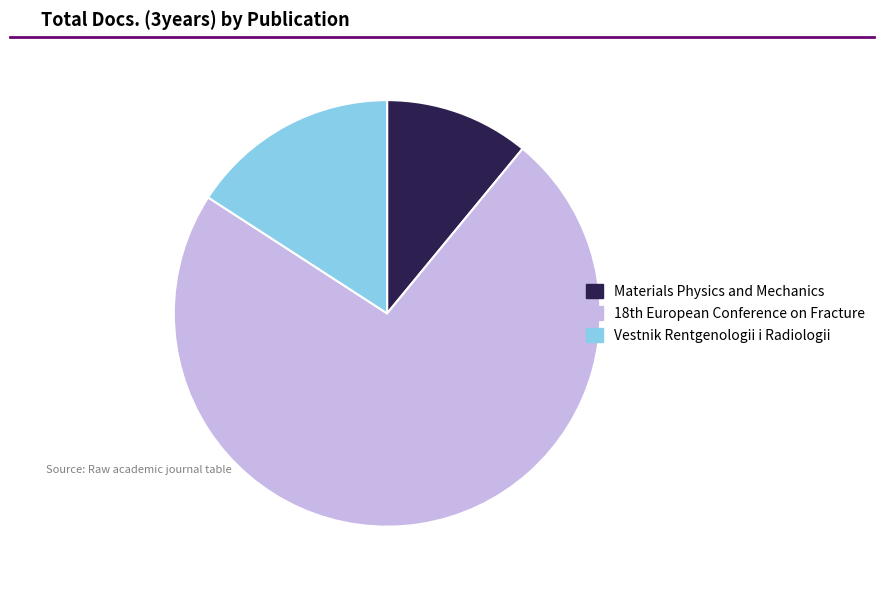

Which category has the biggest portion of the pie?

18th European Conference on Fracture